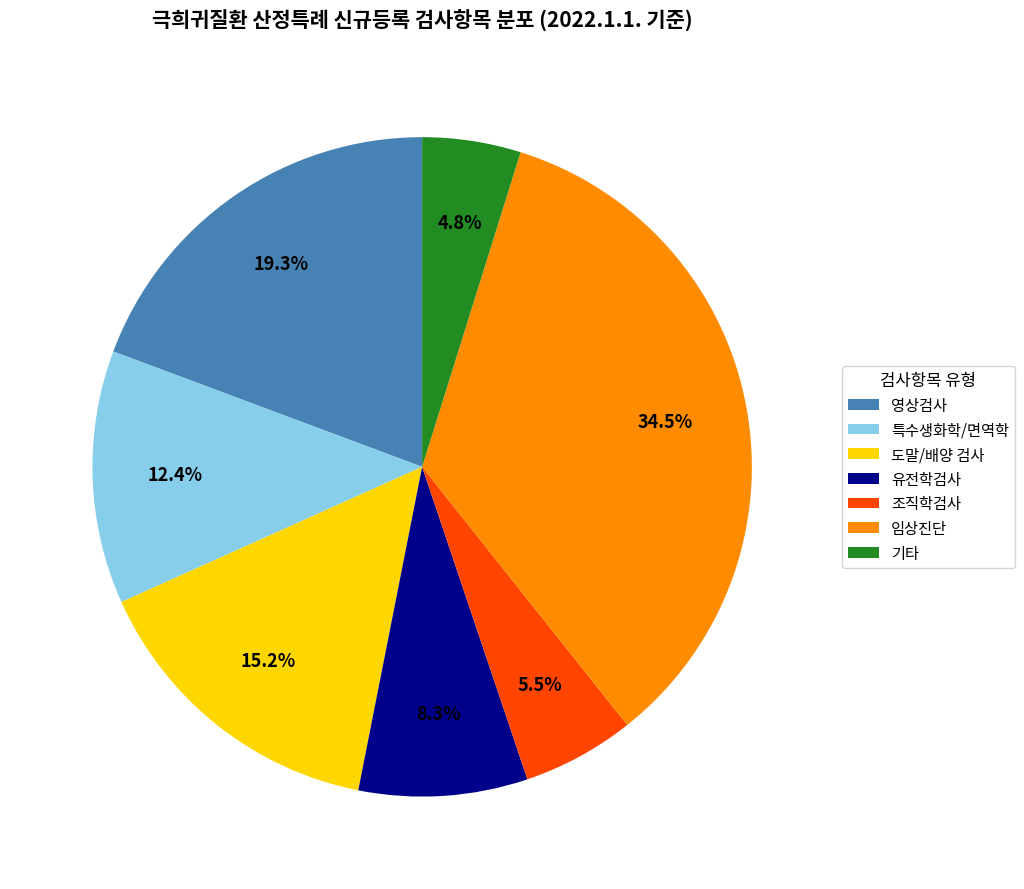

Is 조직학검사 the majority of the pie?

No